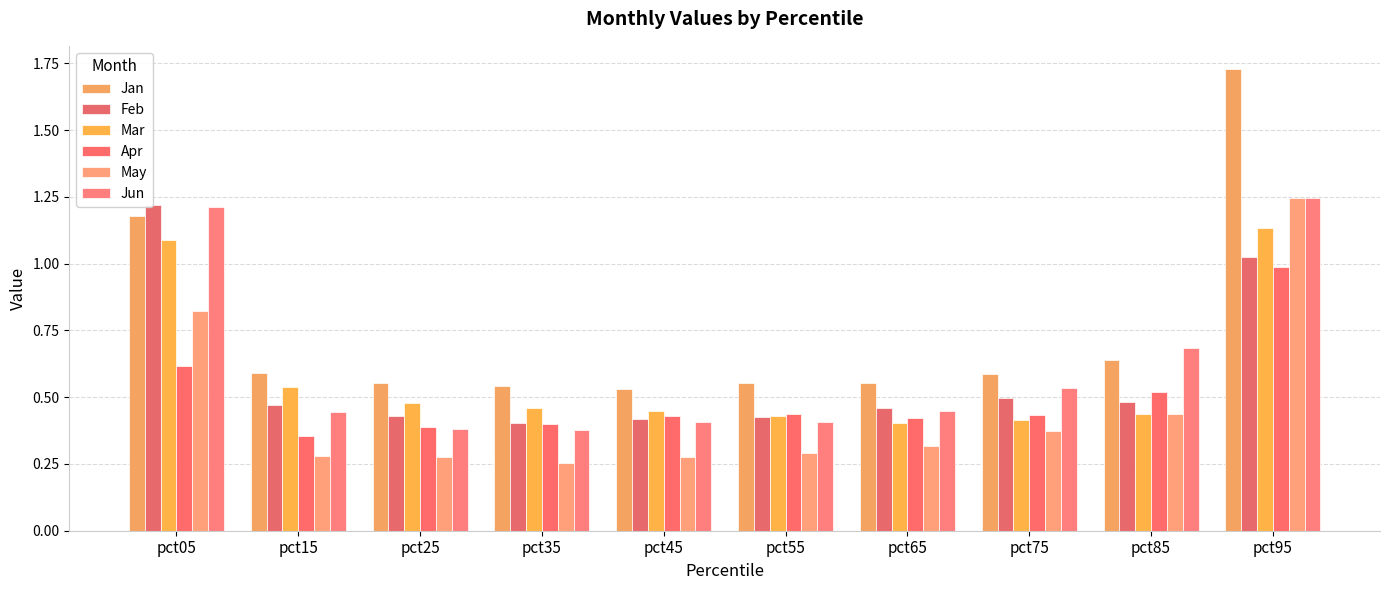

What is the greatest value displayed?

1.7